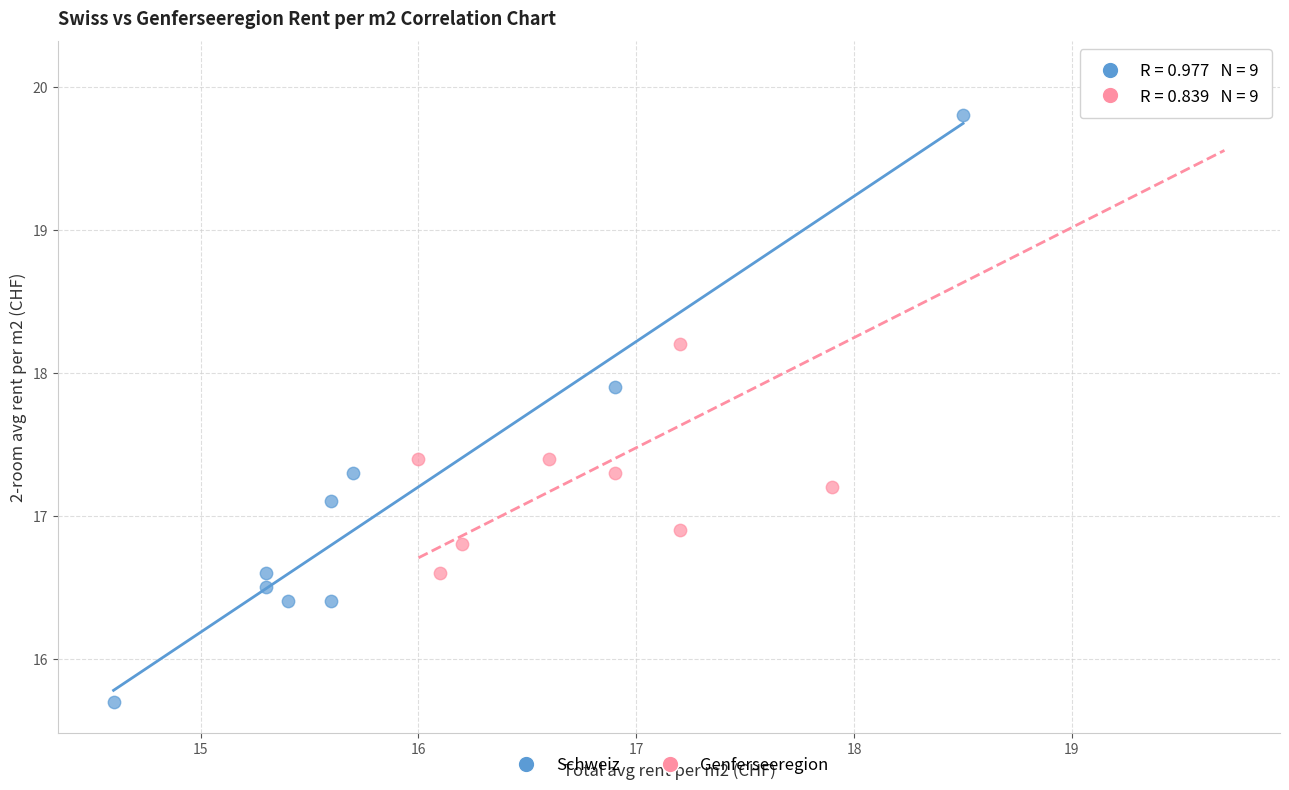

Which series reaches the maximum Y coordinate?

Genferseeregion